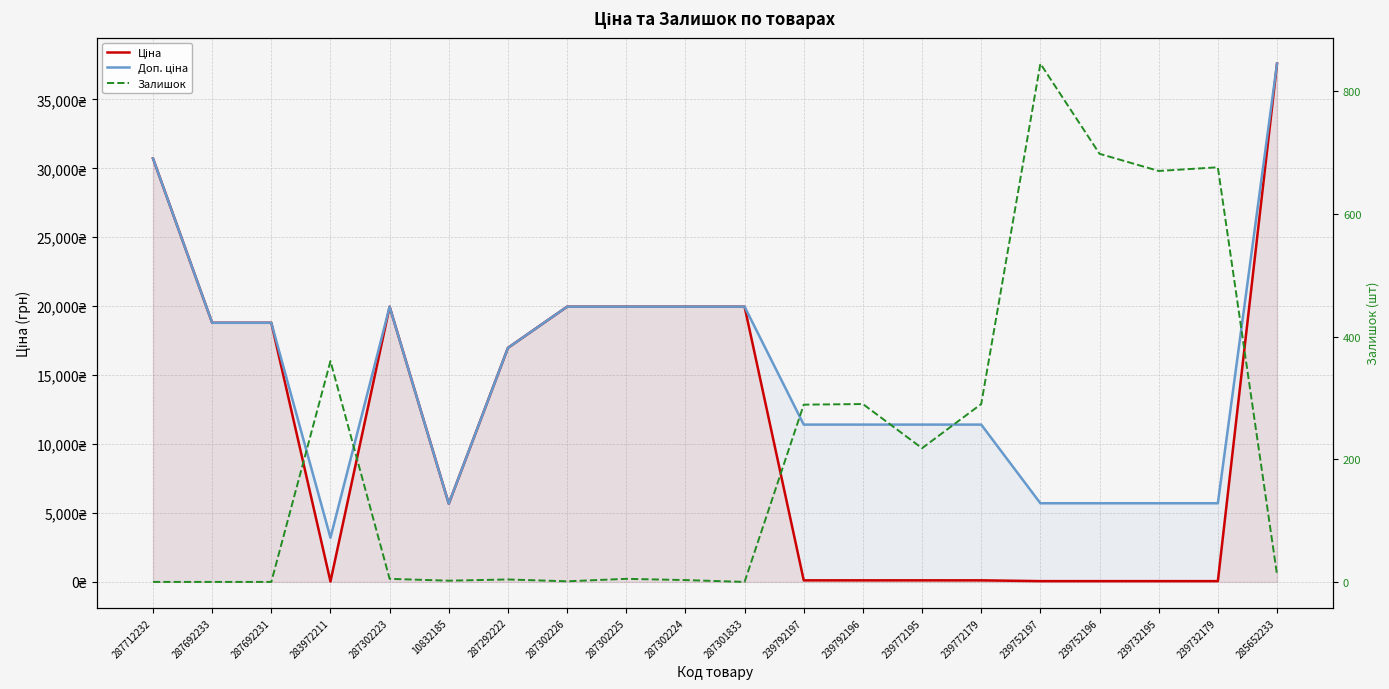

At how many categories does at least one series exceed 14773?

10